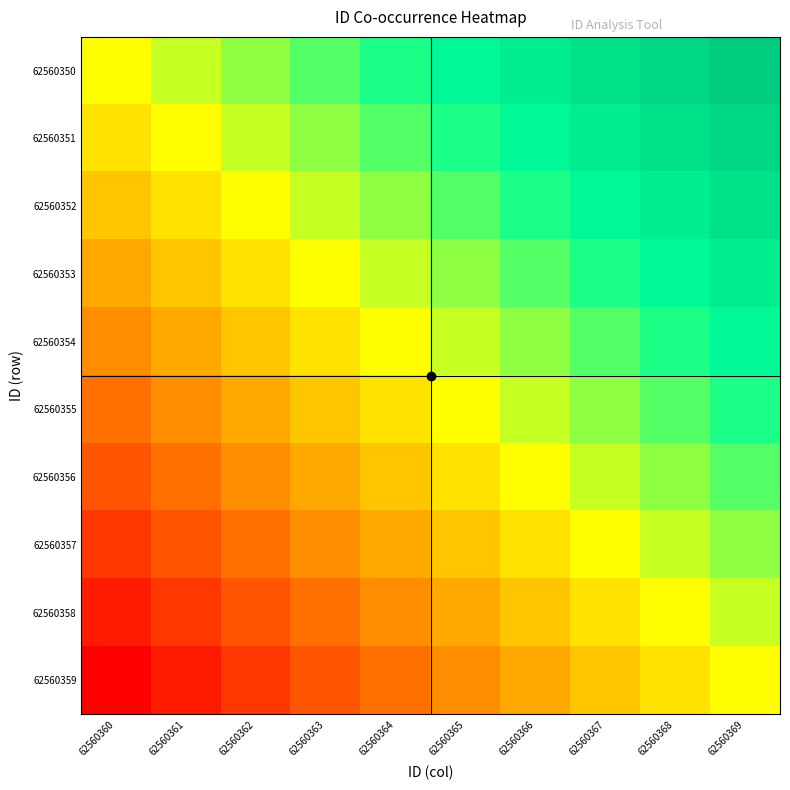

Count the number of categories in the chart.

10